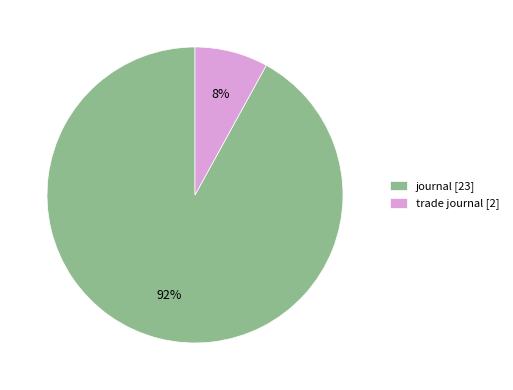

Combined, do trade journal and journal account for over 50%?

Yes